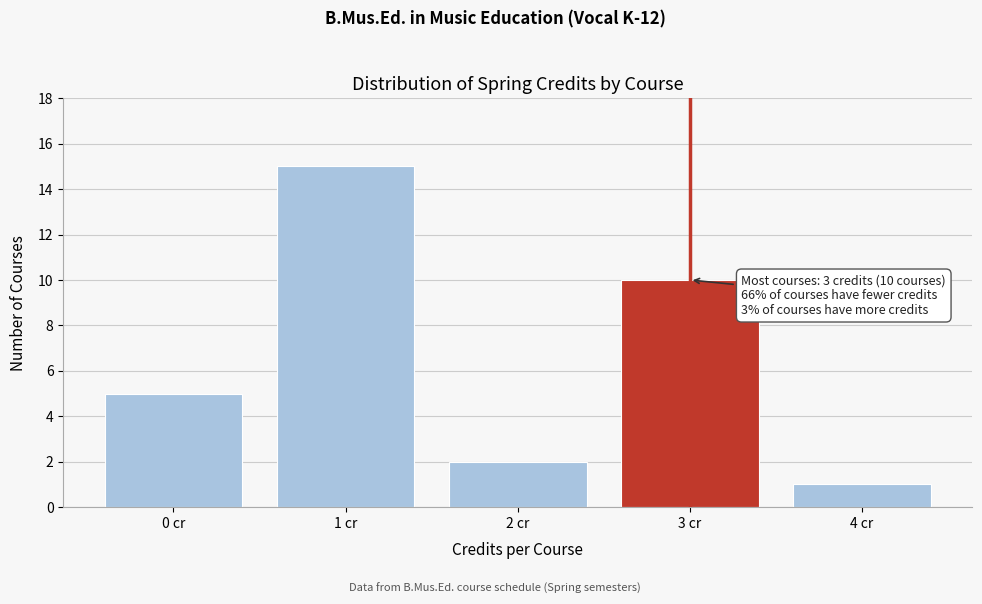

Over which range of the x-axis is the bar tallest?

0.5 to 1.5